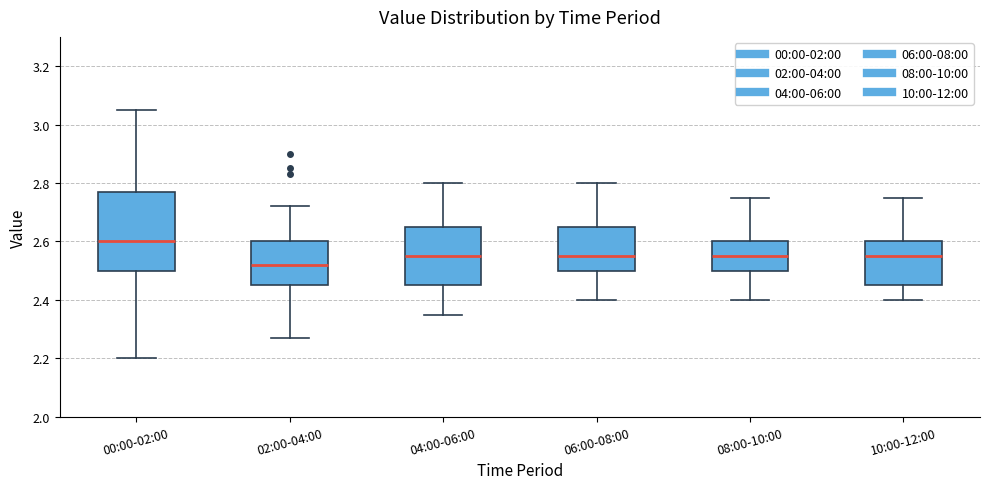

Comparing the boxes themselves (not the whiskers), which one is the tallest?

00:00-02:00